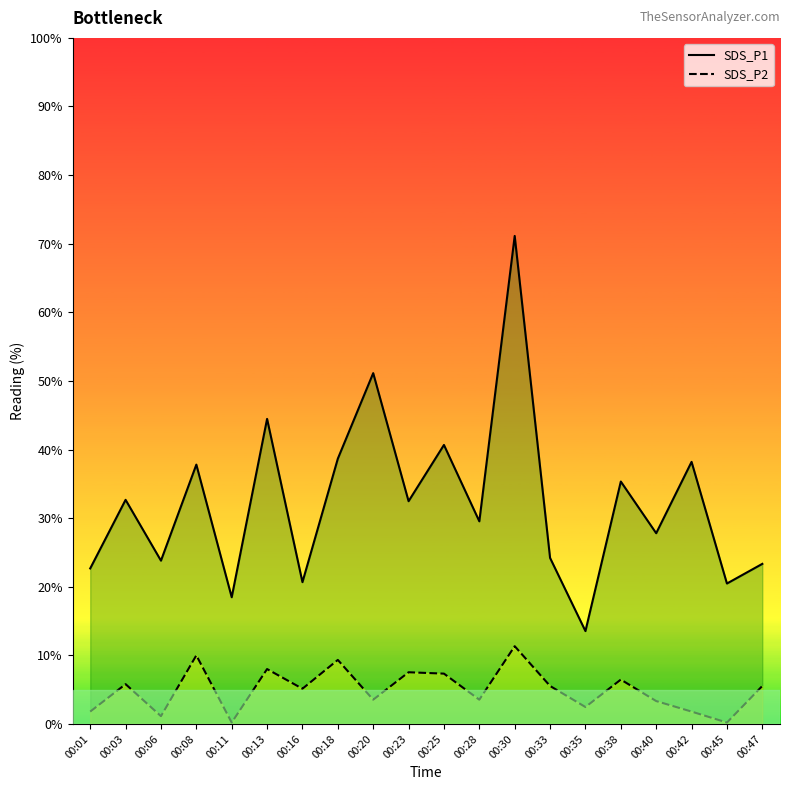

What is the value of the SDS_P1 line point at the 19th from the left?

20.5